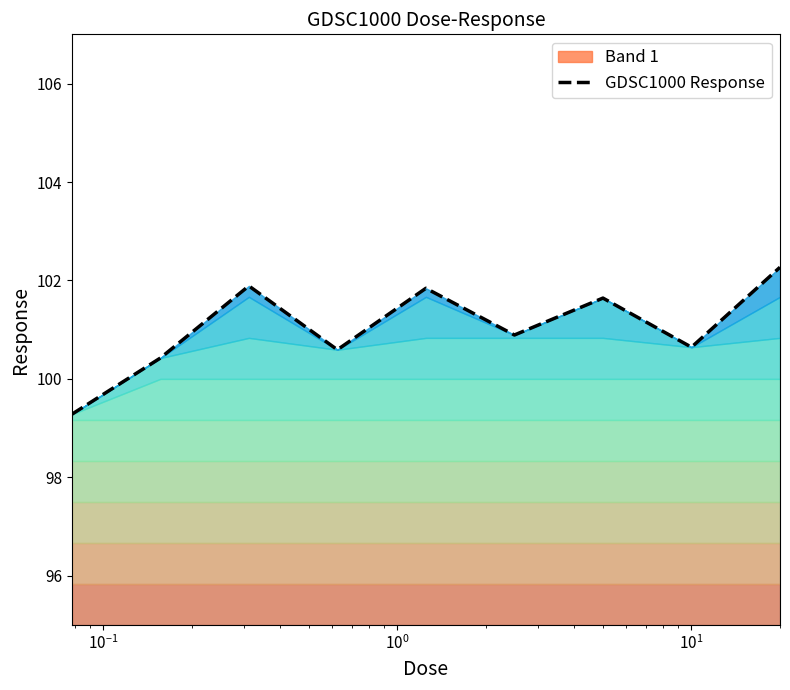

Reading right to left, list all the values displayed in this chart.

102.3	100.6	101.6	100.9	101.8	100.6	101.9	100.4	99.3